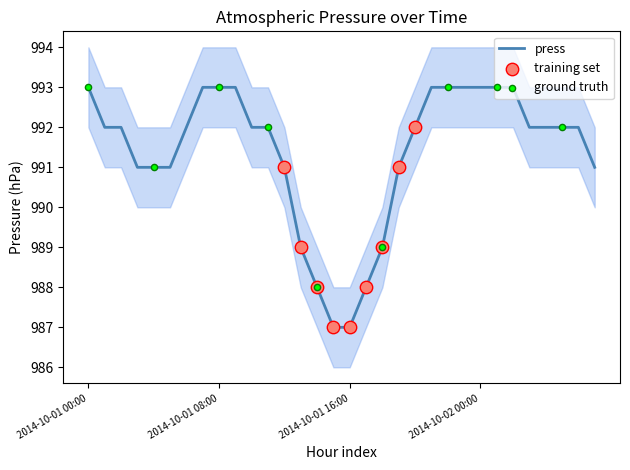

Which has a higher value, 2014-10-01 00:00 or 2014-10-01 09:00?

2014-10-01 00:00